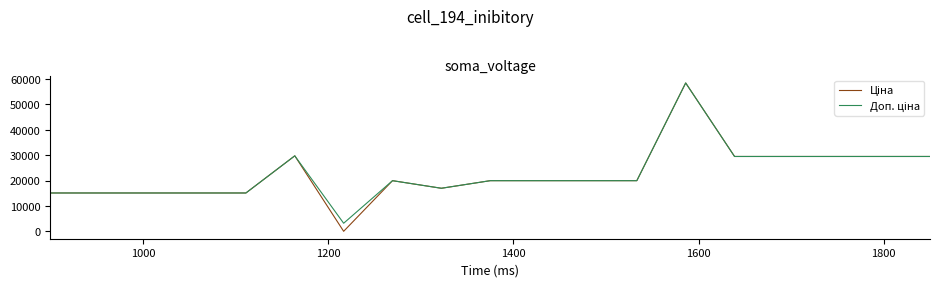

How many lines are shown in the chart?

2